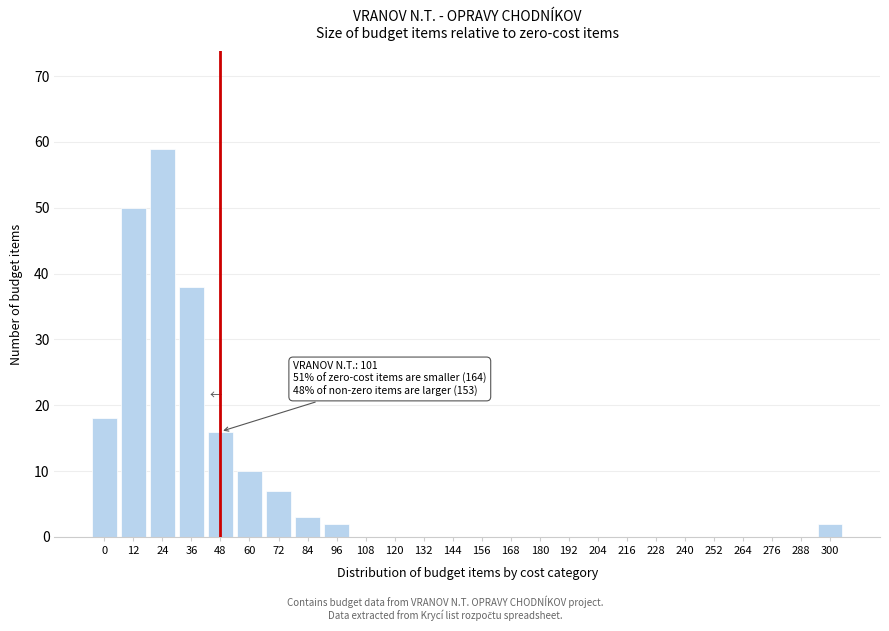

Reading right to left, transcribe all the data shown in this chart.

300=2	288=0	276=0	264=0	252=0	240=0	228=0	216=0	204=0	192=0	180=0	168=0	156=0	144=0	132=0	120=0	108=0	96=2	84=3	72=7	60=10	48=16	36=38	24=59	12=50	0=18